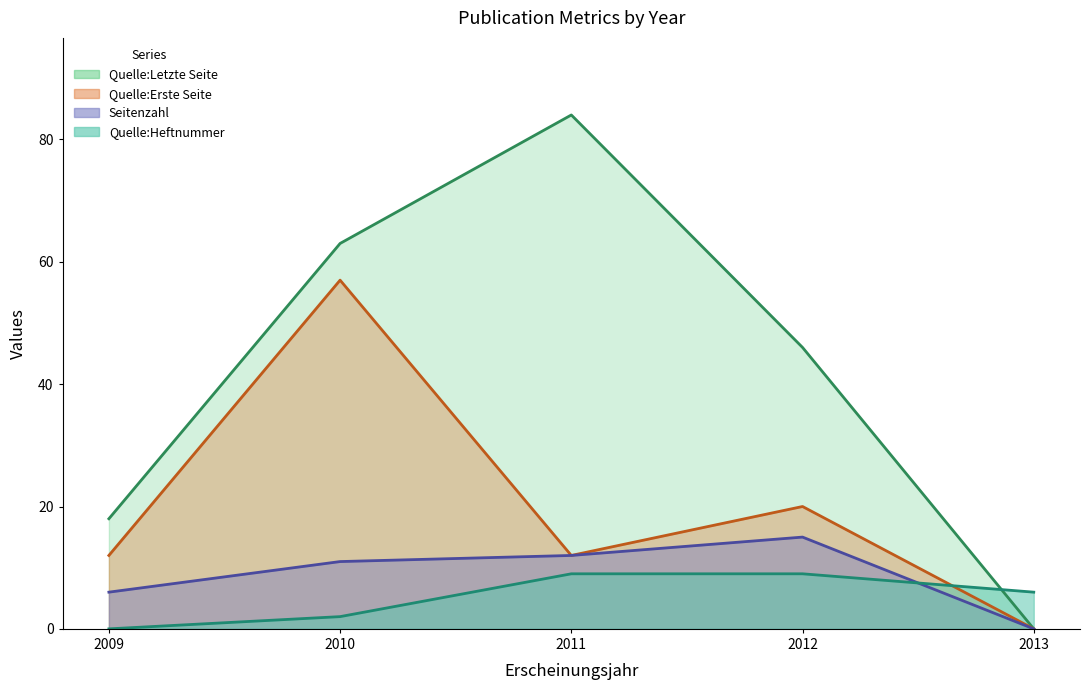

At which label is Quelle:Letzte Seite closest to 42?

2012